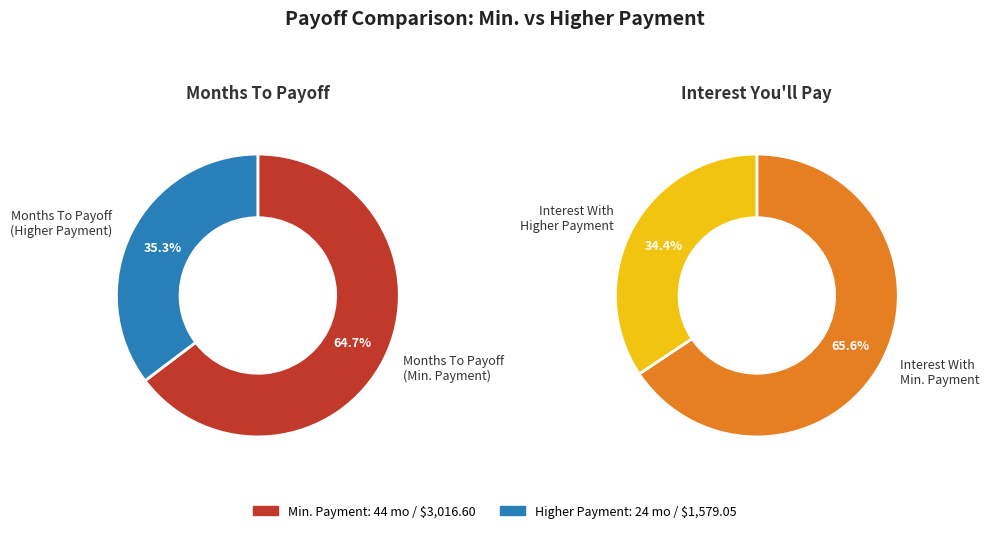

How many slices are in this pie chart?

4